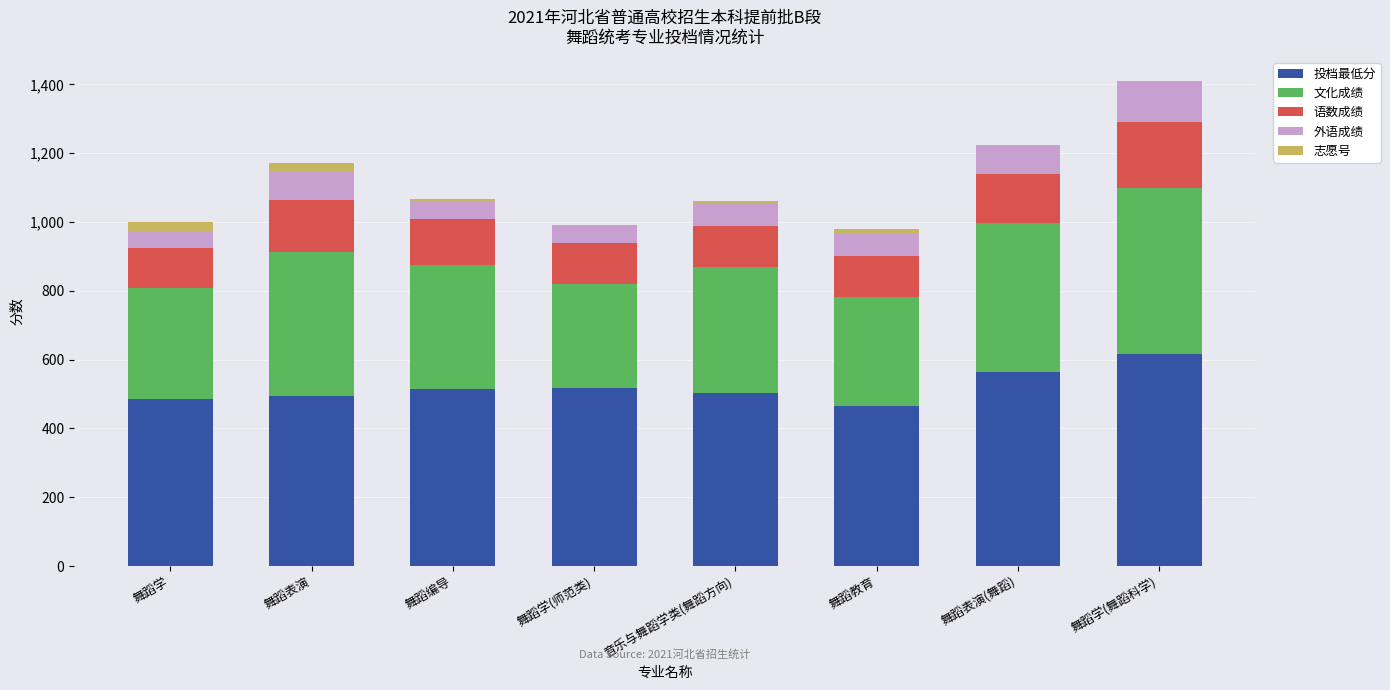

At which category is the sum across all series the highest?

舞蹈学(舞蹈科学)